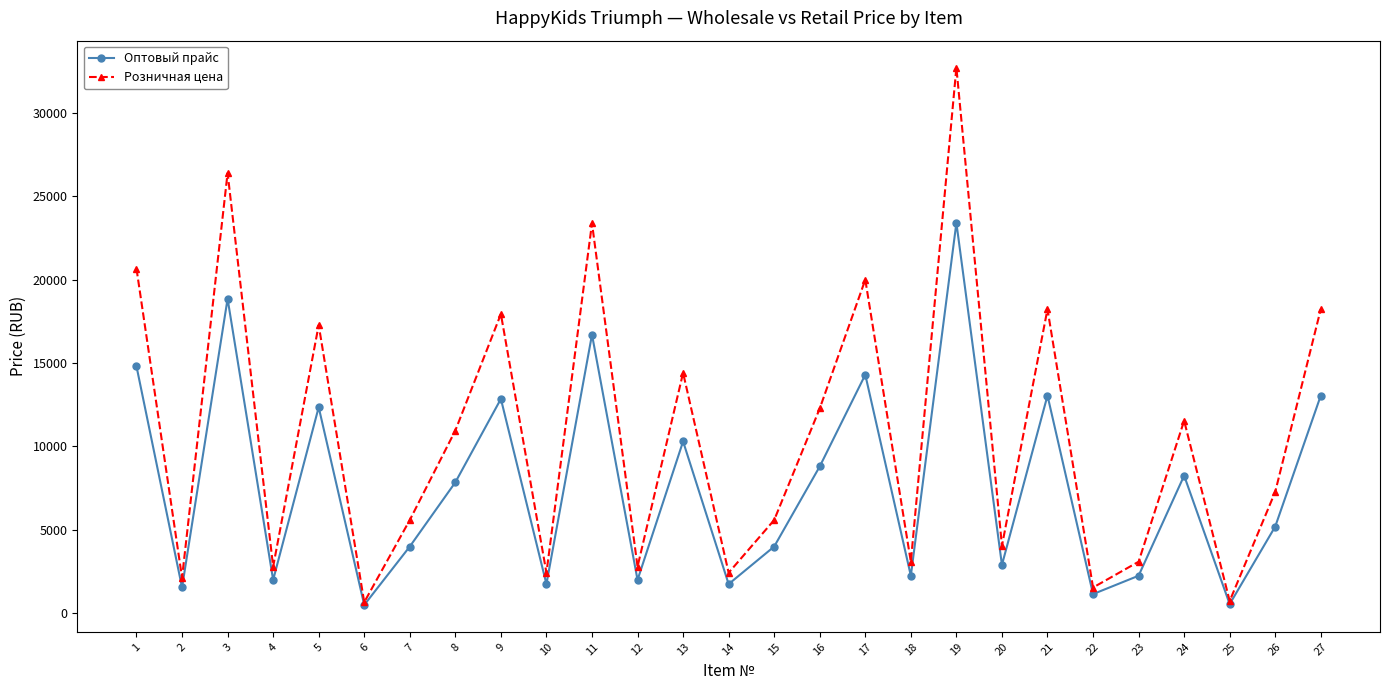

What is the difference between the Розничная цена values at 22 and 23?

1545